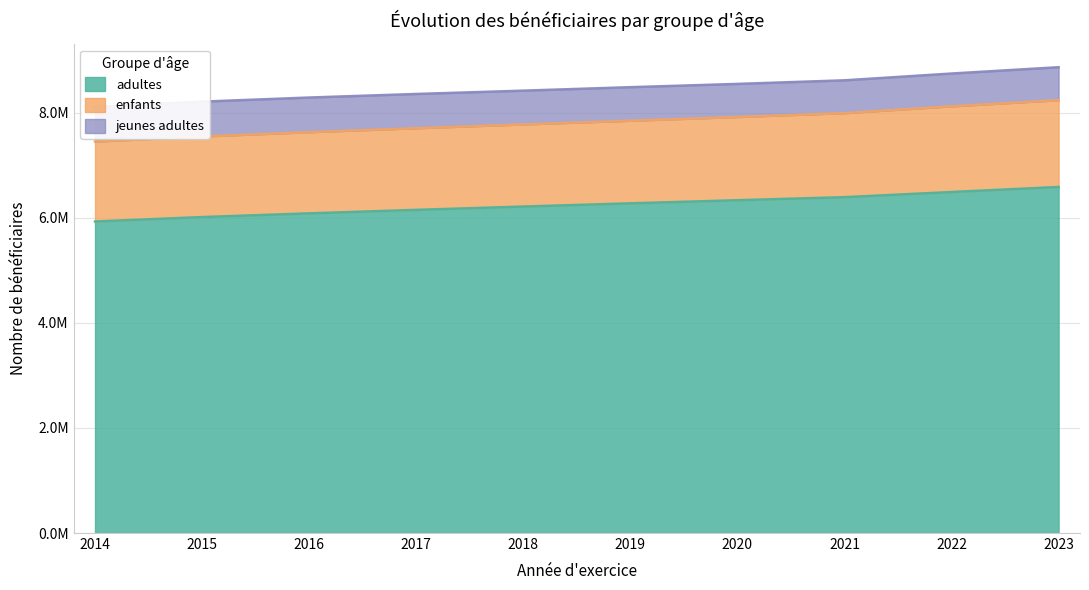

The adultes series shows 2426061 at 2015. True or false?

False